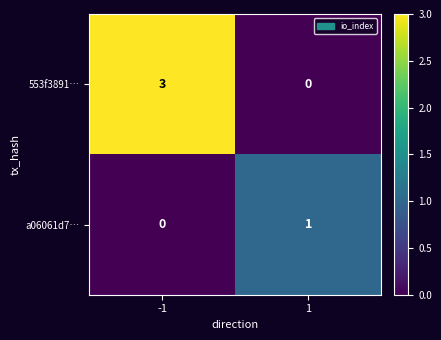

List the series in order of their overall mean, highest first.

553f3891…, a06061d7…